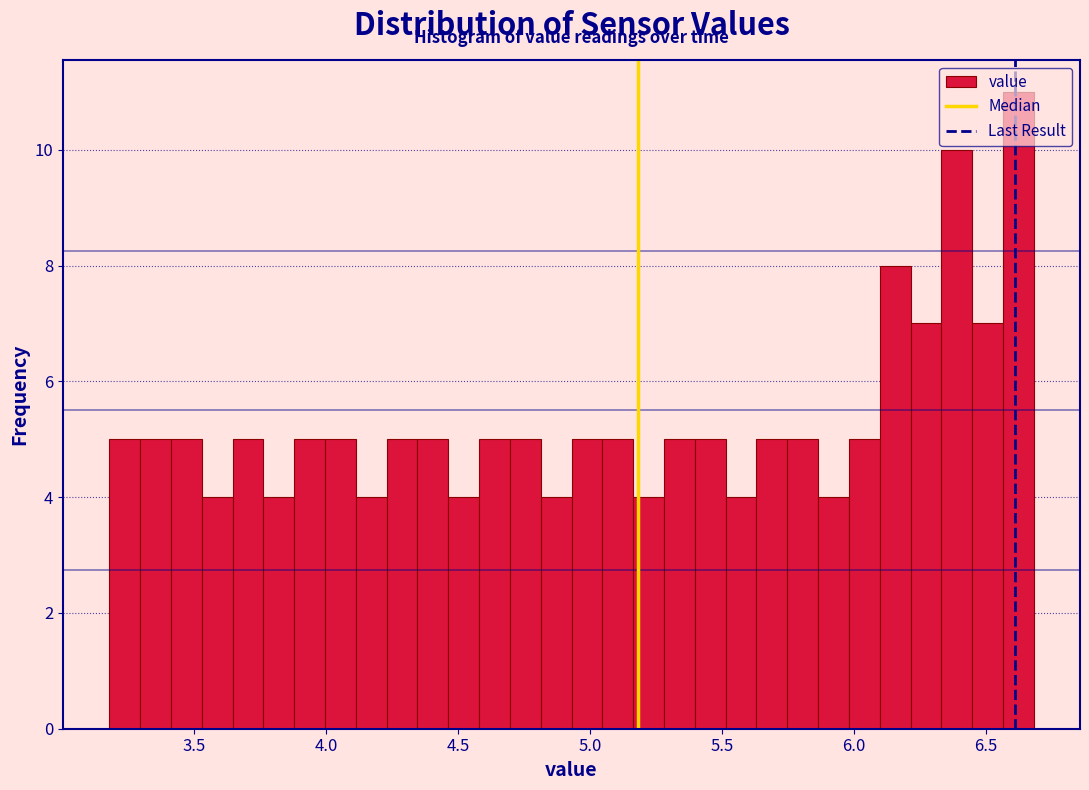

Read against the x-axis, roughly where is the centre of the tallest bar?

6.60